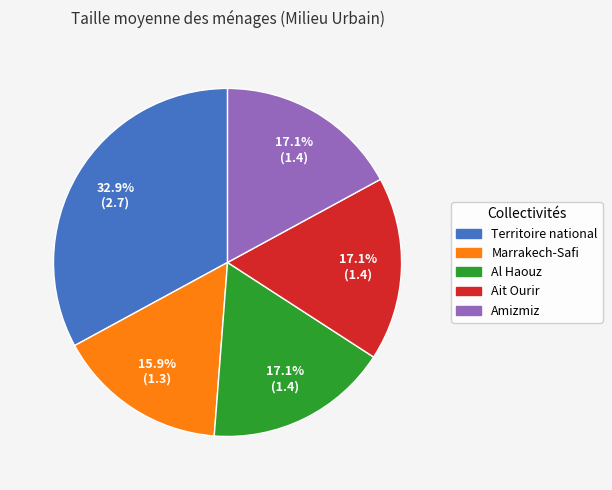

Count the number of slices in the pie.

5